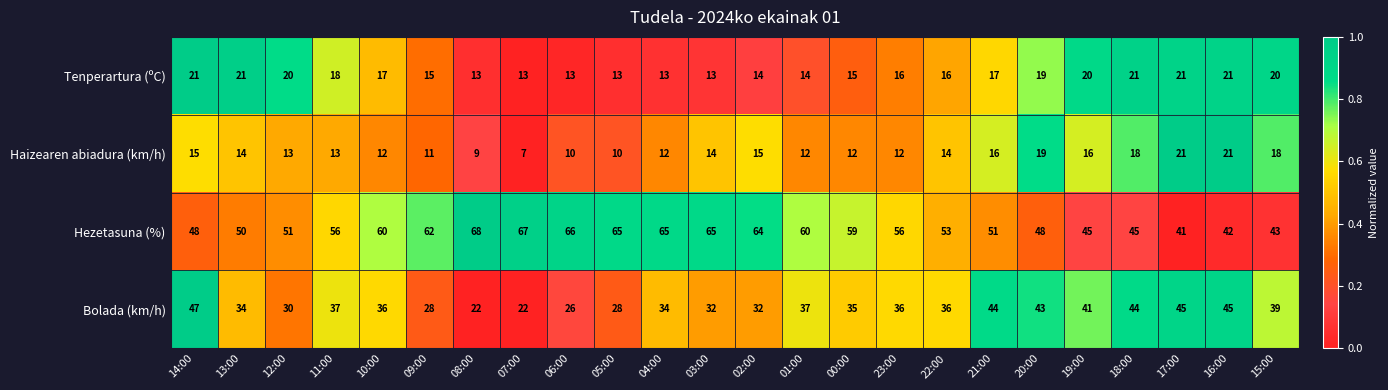

What is the average value of the Haizearen abiadura (km/h) series?

14